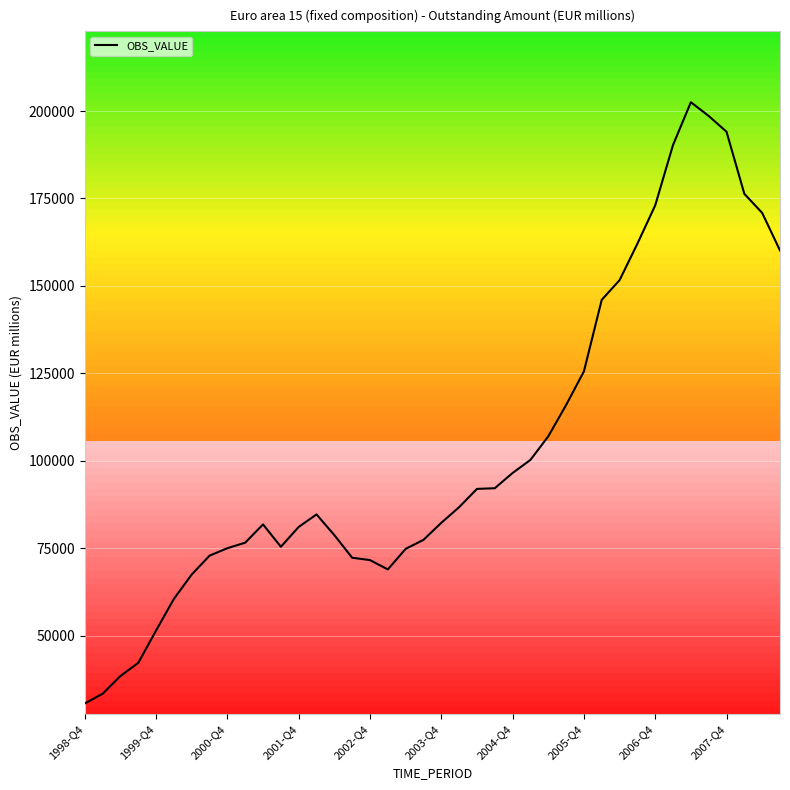

What is the difference between the maximum and minimum values?

171893.6